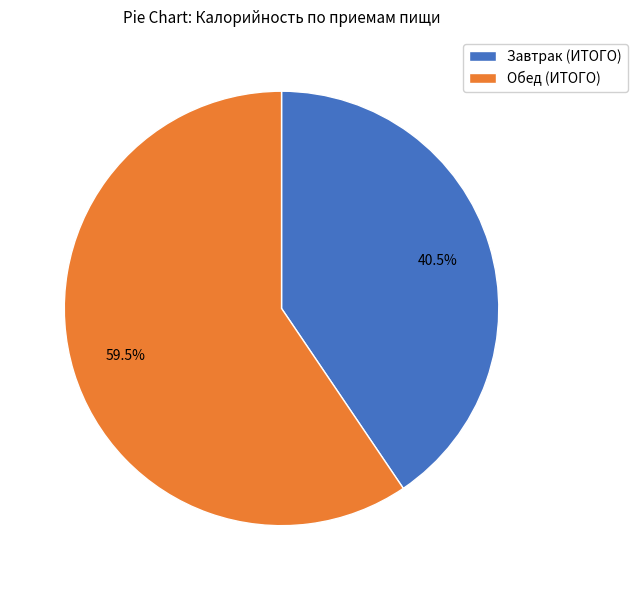

To the nearest percent, what is the combined percentage of Завтрак (ИТОГО) and Обед (ИТОГО)?

100%